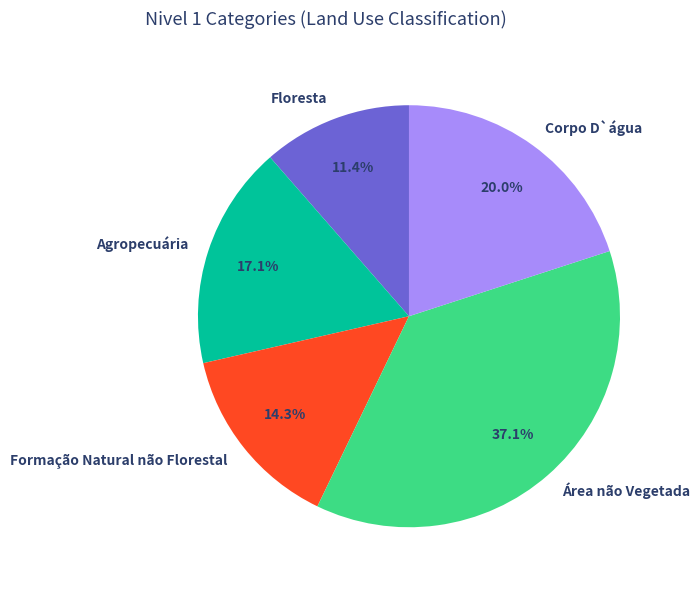

To the nearest percent, what portion does Área não Vegetada represent?

37%